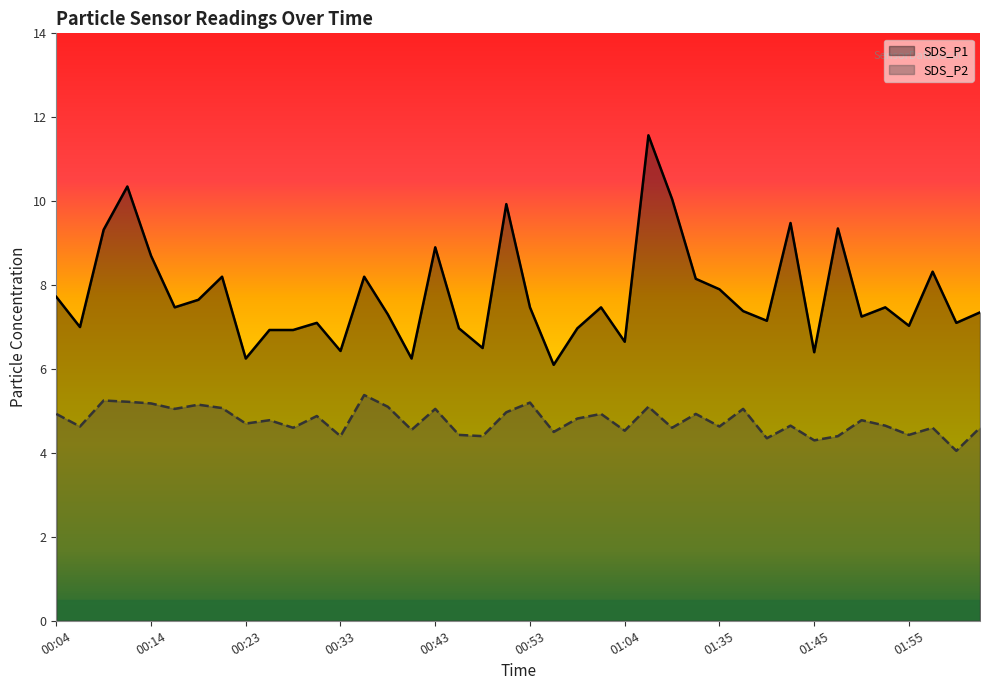

What are all the series names shown in the legend?

SDS_P1, SDS_P2